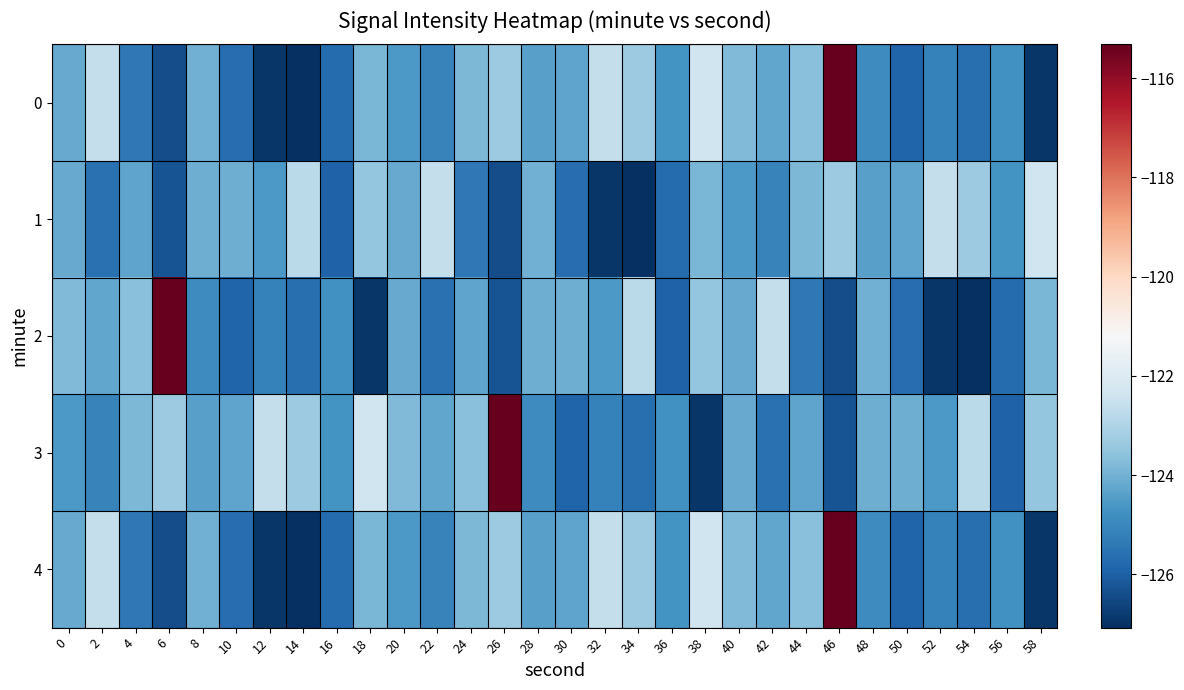

Which has a higher value, 58 or 54?

54